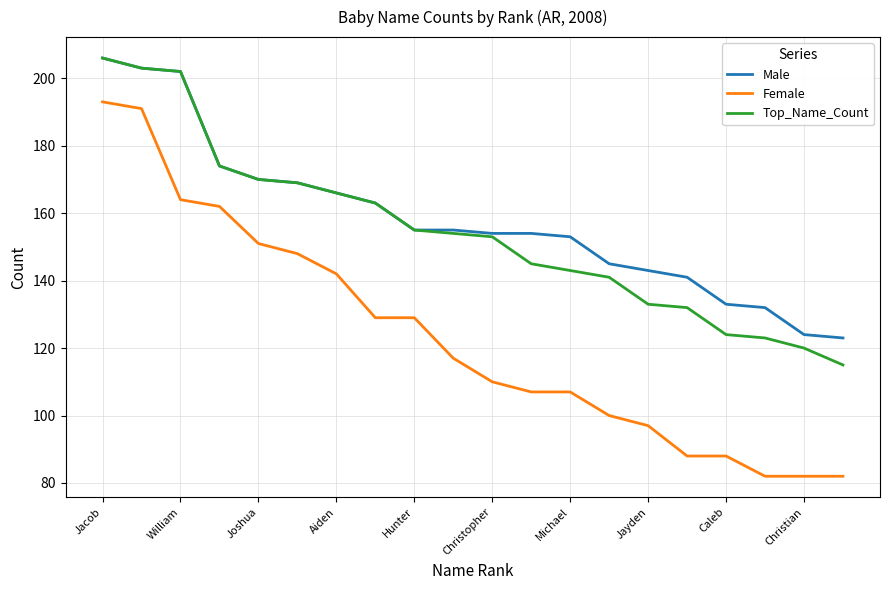

True or false: Male and Female cross at least once.

False